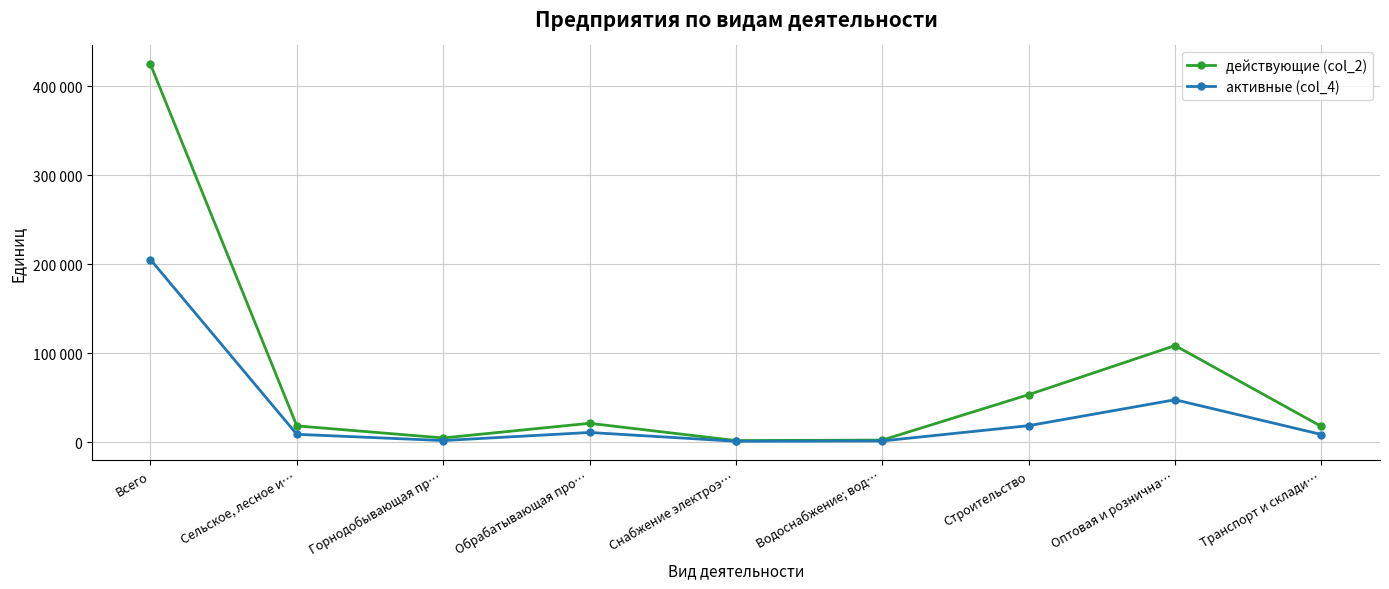

What are all the series names shown in the legend?

действующие (col_2), активные (col_4)